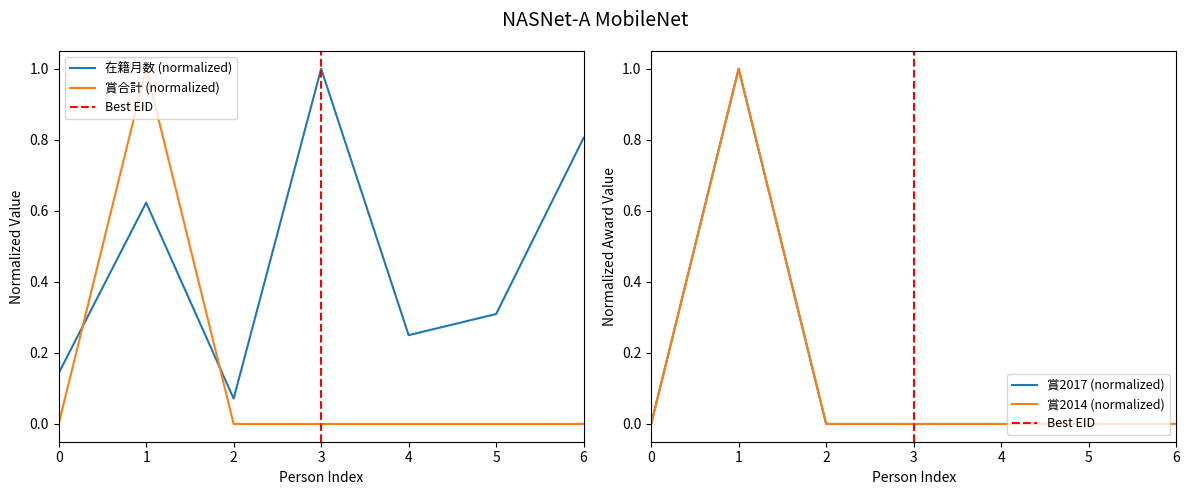

True or false: 賞2014 has more than 0 points higher than both neighbors.

True